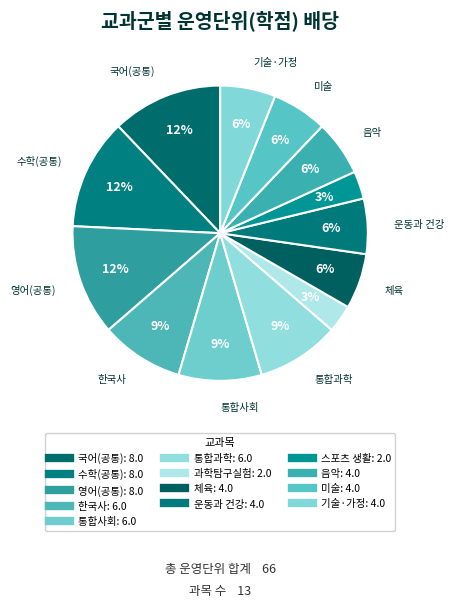

Is there a majority slice in this chart?

No